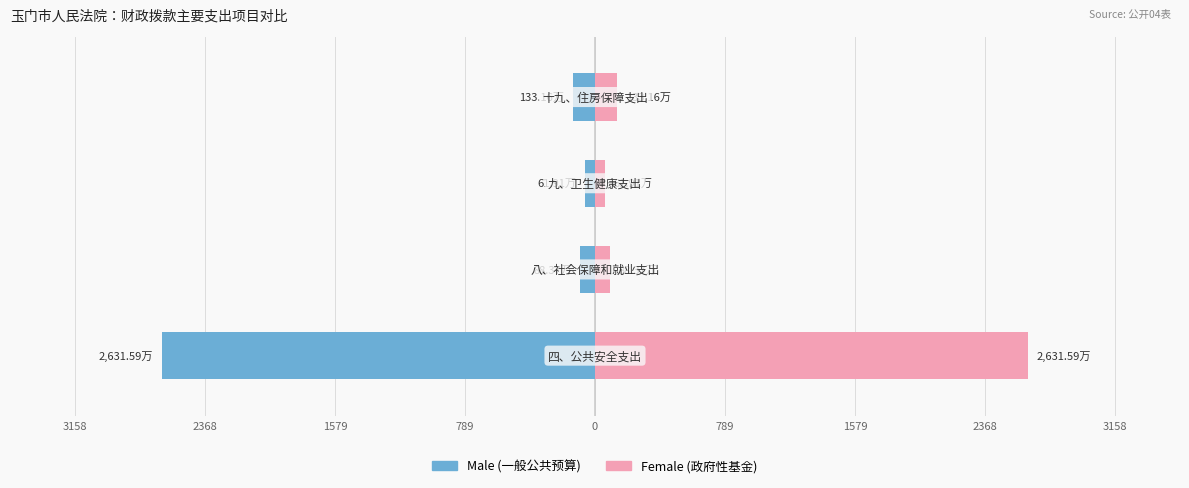

What is the value of the Female bar at the 2nd from the left?

88.4